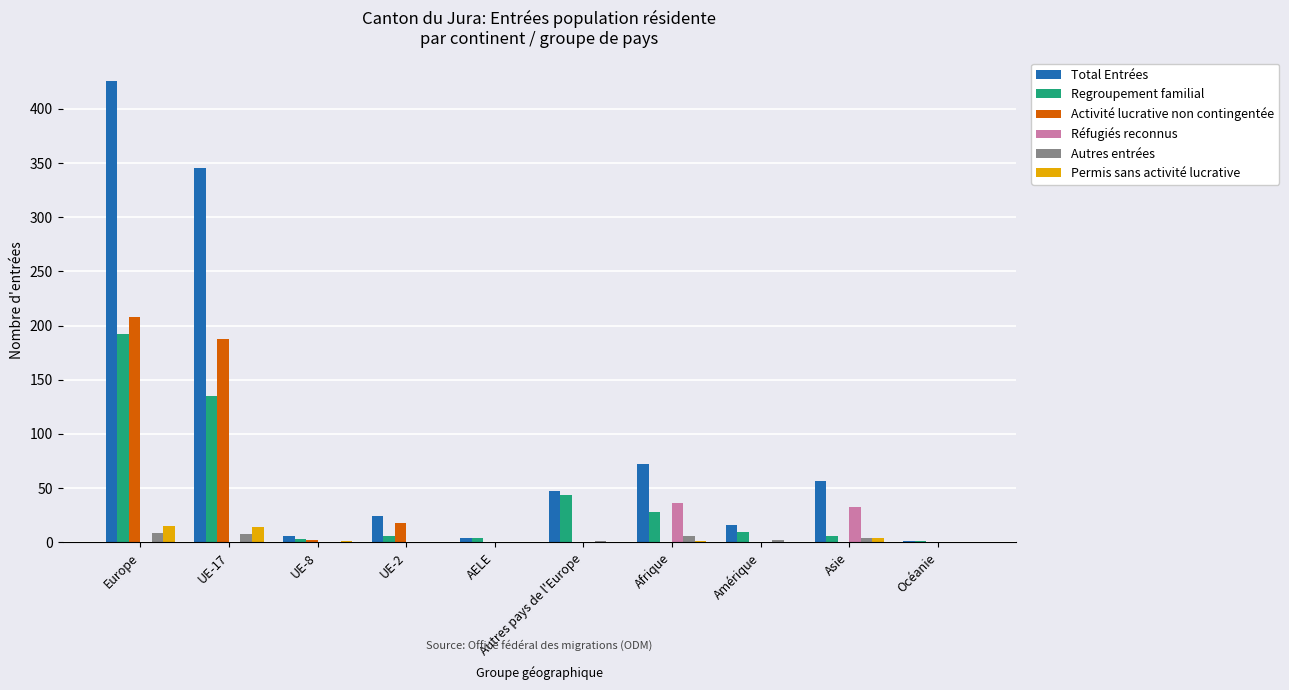

Which series has the largest total across all categories?

Total Entrées